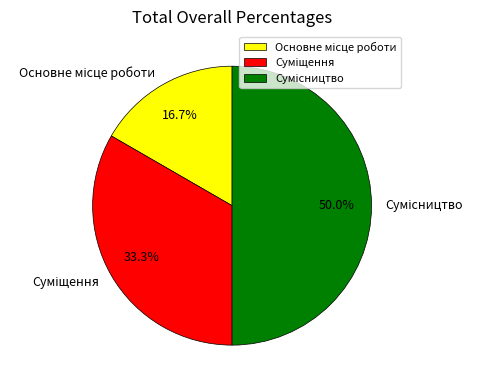

What is the ratio of the value at Суміщення to the value at Основне місце роботи?

2.0